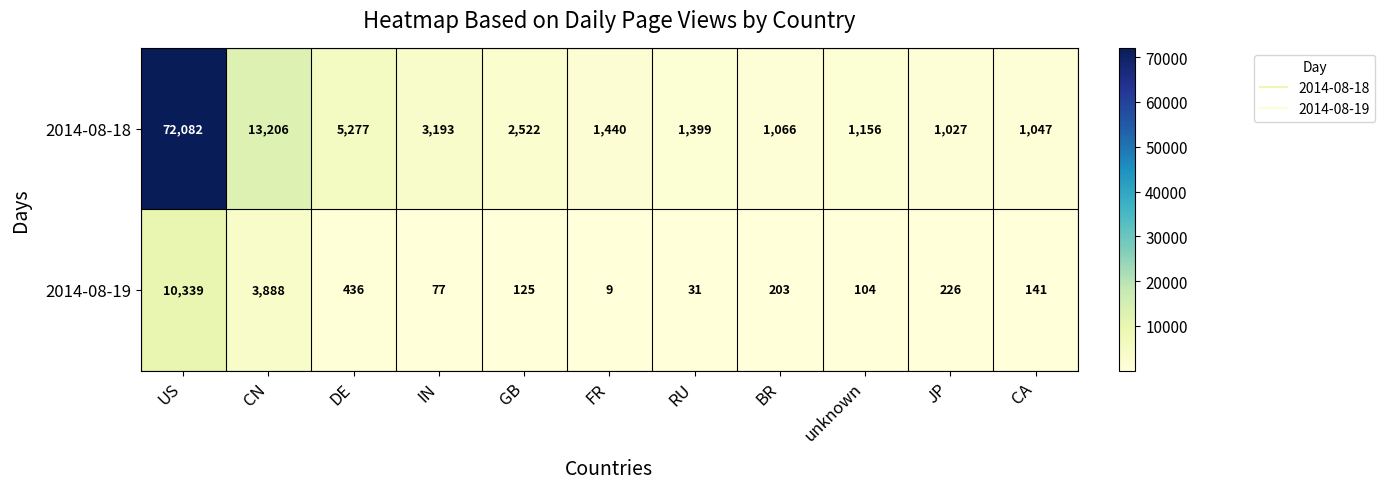

What is the difference between the second highest and minimum values in the 2014-08-18 series?

12179